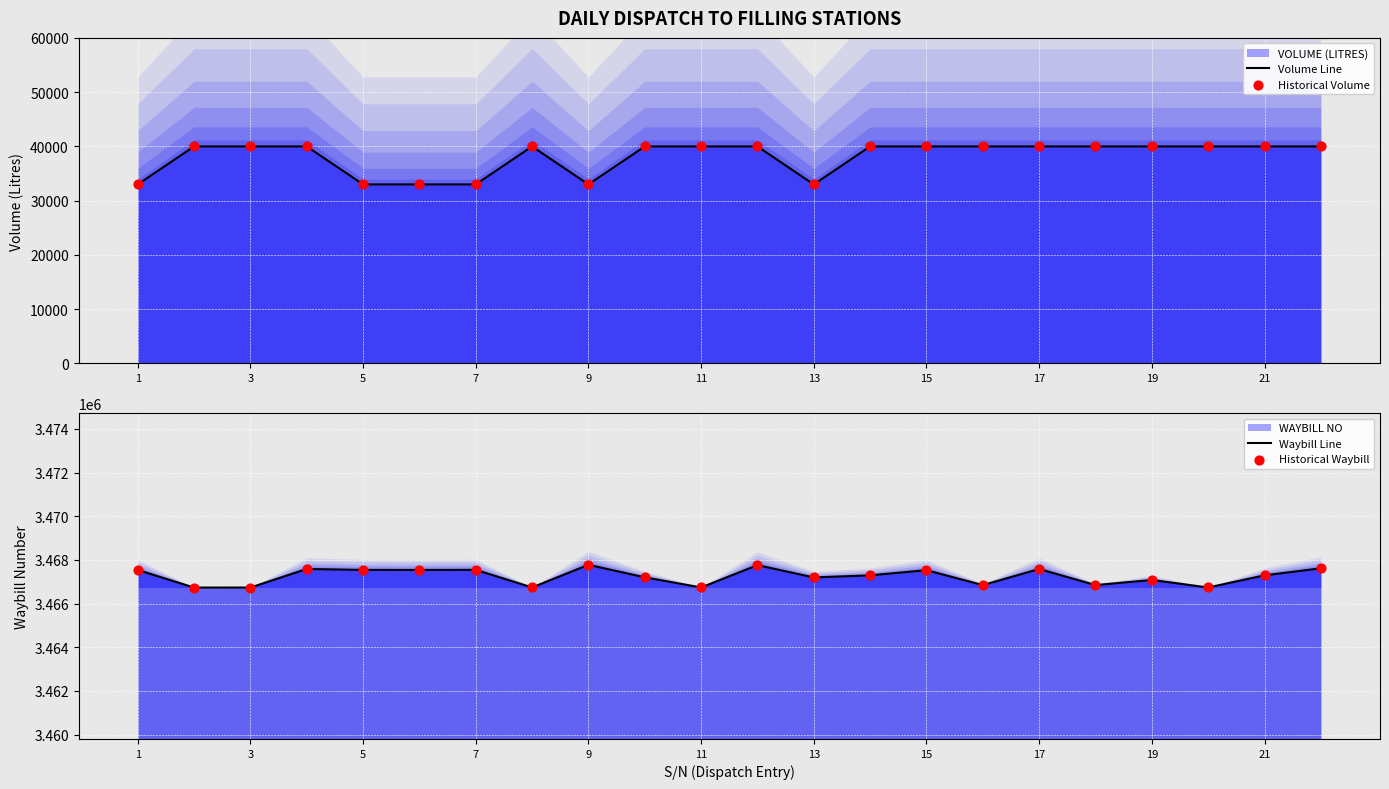

What is the total value across all series at 1?

7001070